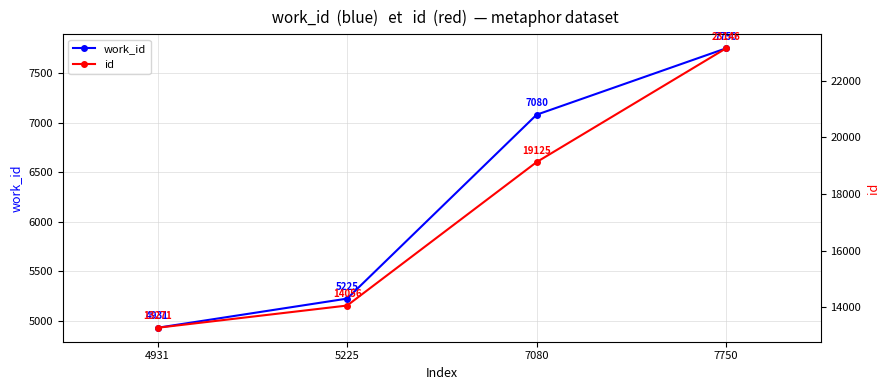

Which series has the widest spread of values?

id